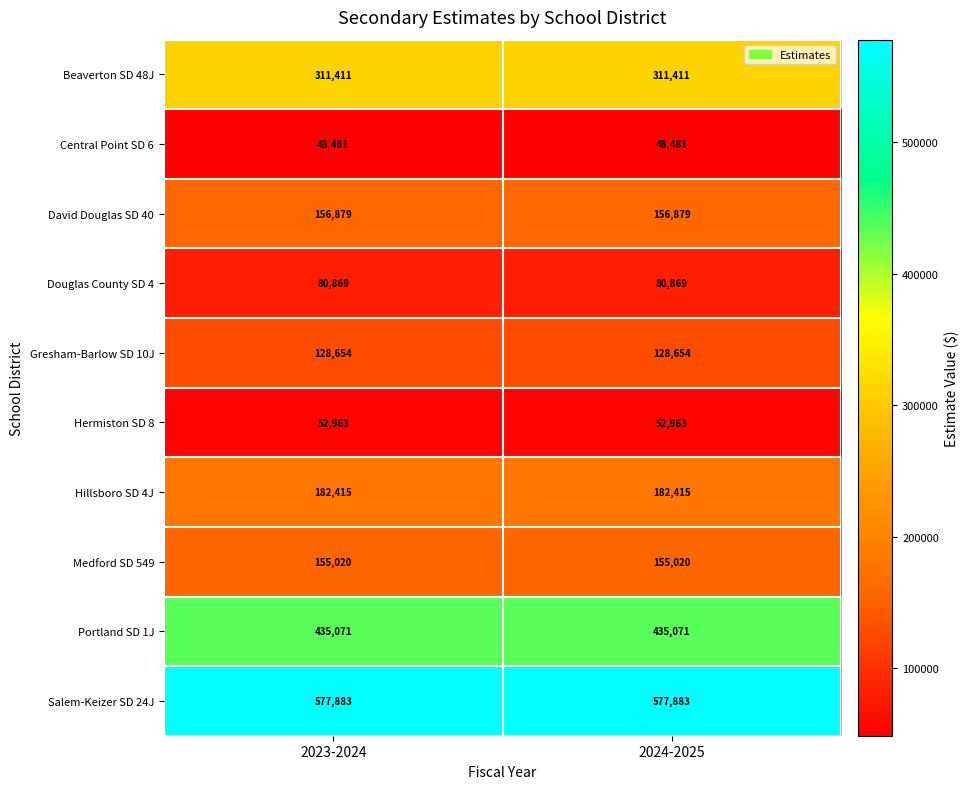

What is the minimum value for Hermiston SD 8?

52963